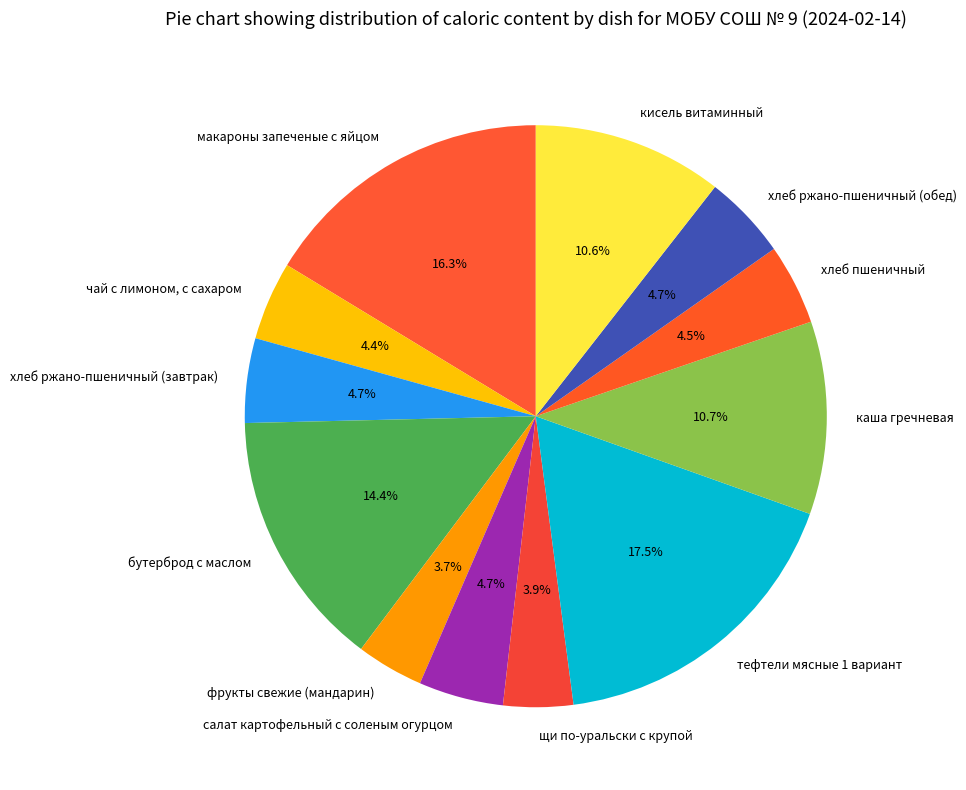

What is the largest slice in the pie chart?

тефтели мясные 1 вариант